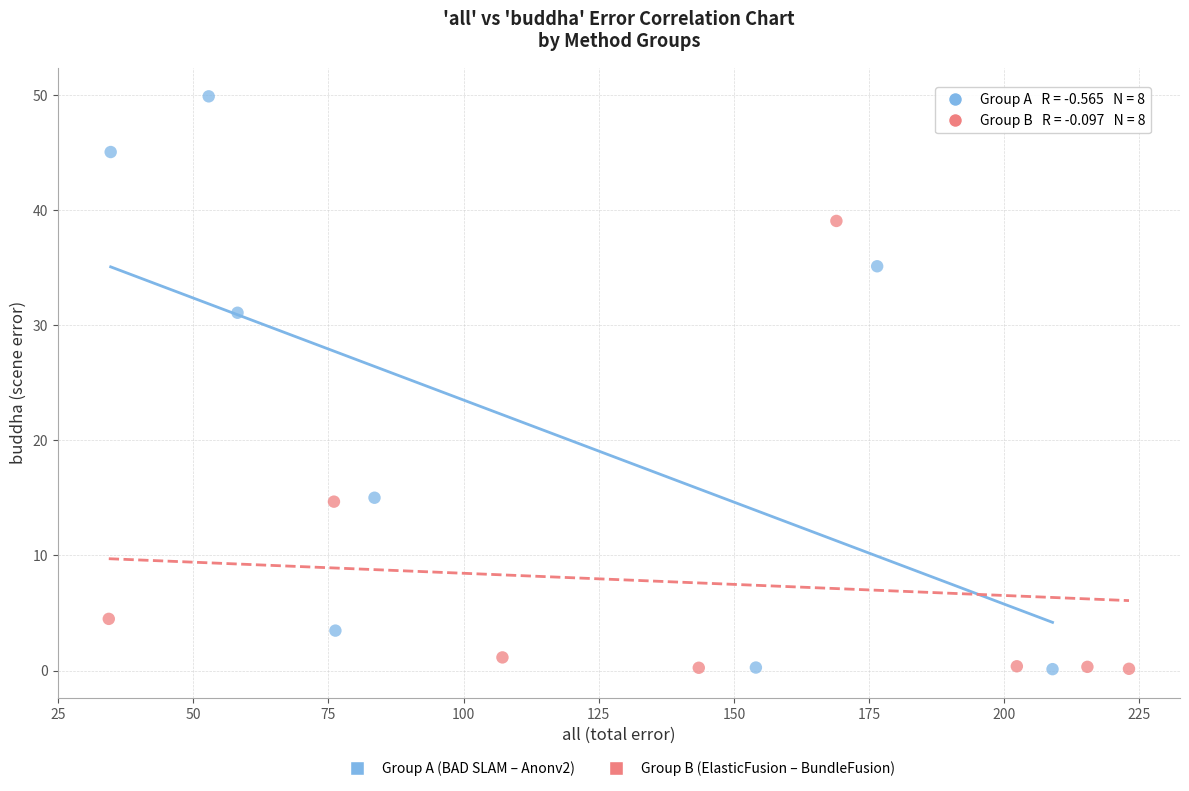

What are all the series names shown in the legend?

Group A (BAD SLAM – Anonv2), Group B (ElasticFusion – BundleFusion)